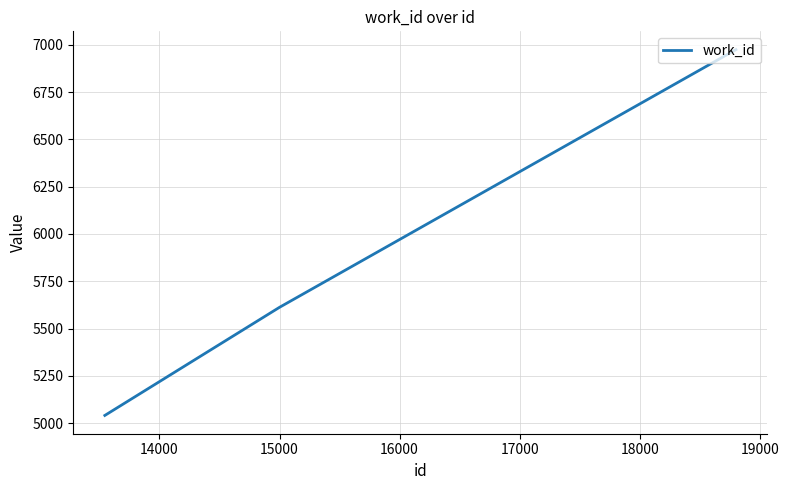

What is the maximum value shown in the chart?

6974